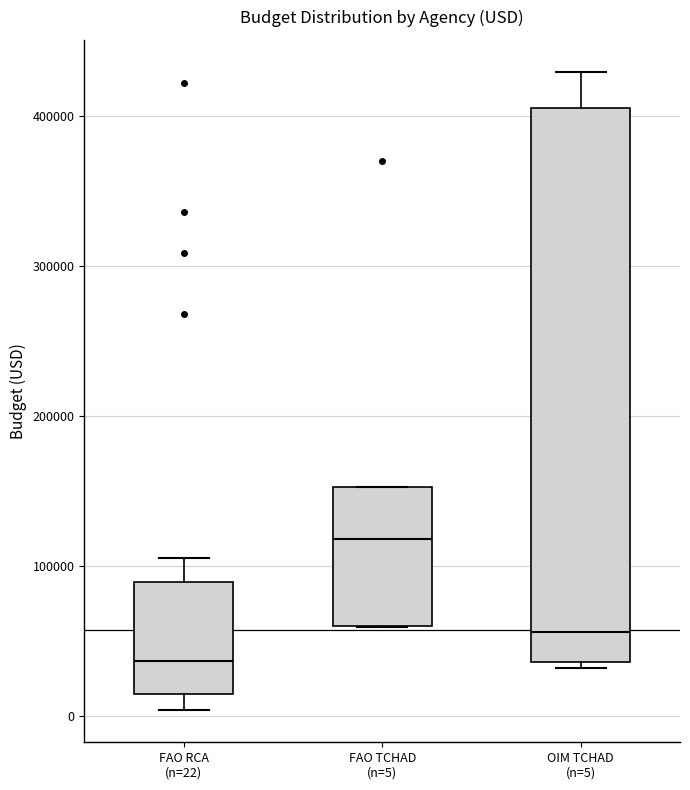

Reading left to right, read every box against the y-axis: the position of its median line, the range the box covers, and the ends of its whiskers. The values are not printed on the chart, so give them approximately, as read against the axis.

FAO RCA (n=22): median 40000, box 10000 to 90000, whiskers 0 to 110000
FAO TCHAD (n=5): median 120000, box 60000 to 150000, whiskers 60000 to 150000
OIM TCHAD (n=5): median 60000, box 40000 to 410000, whiskers 30000 to 430000